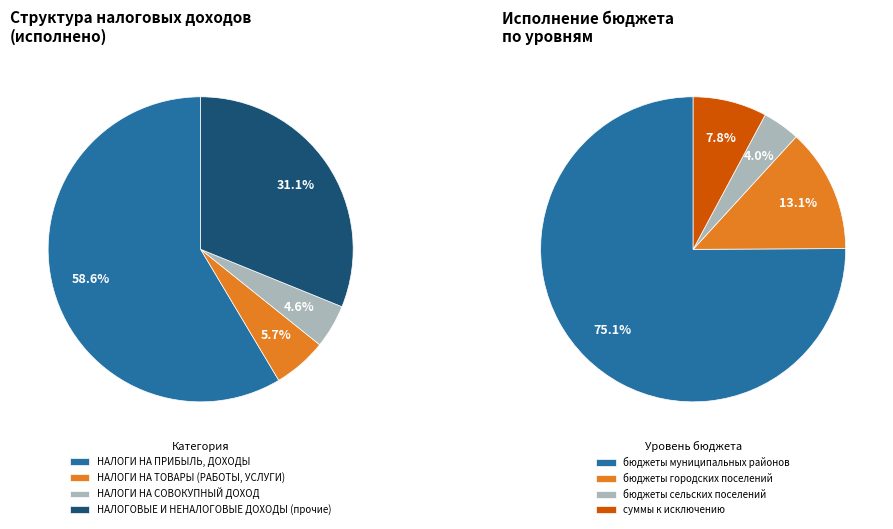

True or false: НАЛОГИ НА СОВОКУПНЫЙ ДОХОД accounts for 5% of the total.

True